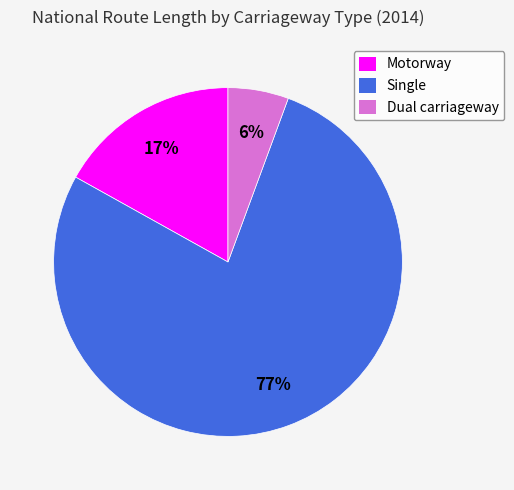

True or false: Single accounts for 77% of the total.

True